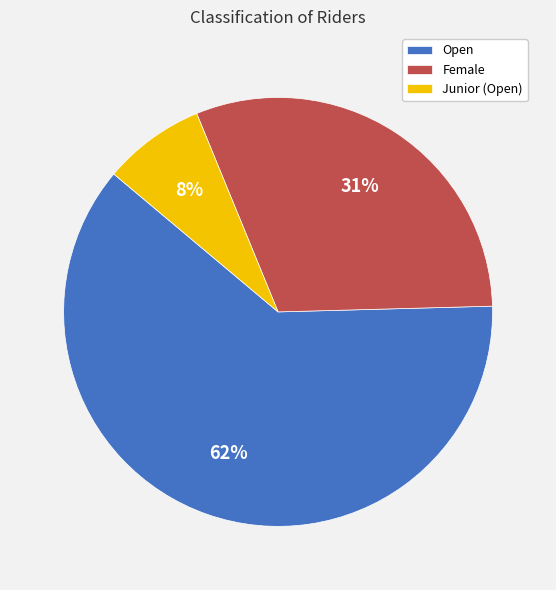

What percentage is the Female slice, to the nearest percent?

31%